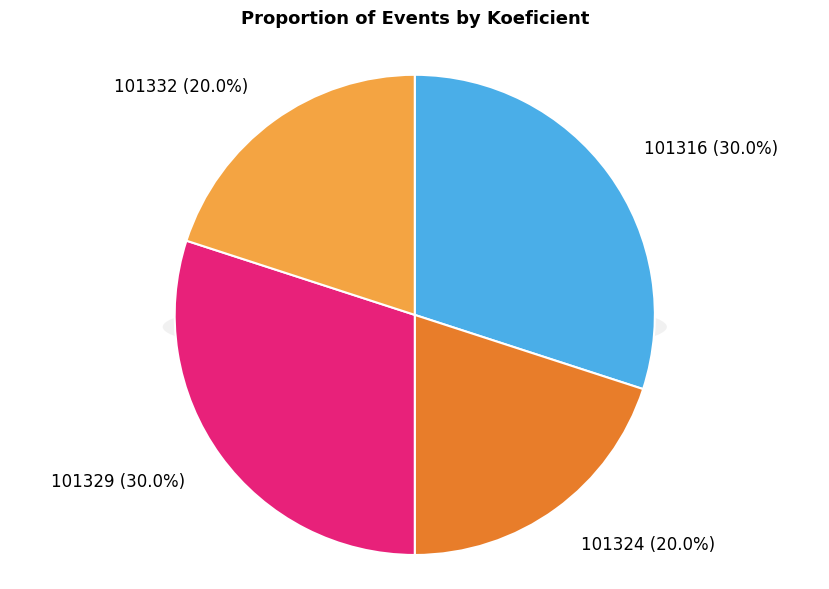

To the nearest percent, what is the difference between the largest and smallest slice percentages?

10%